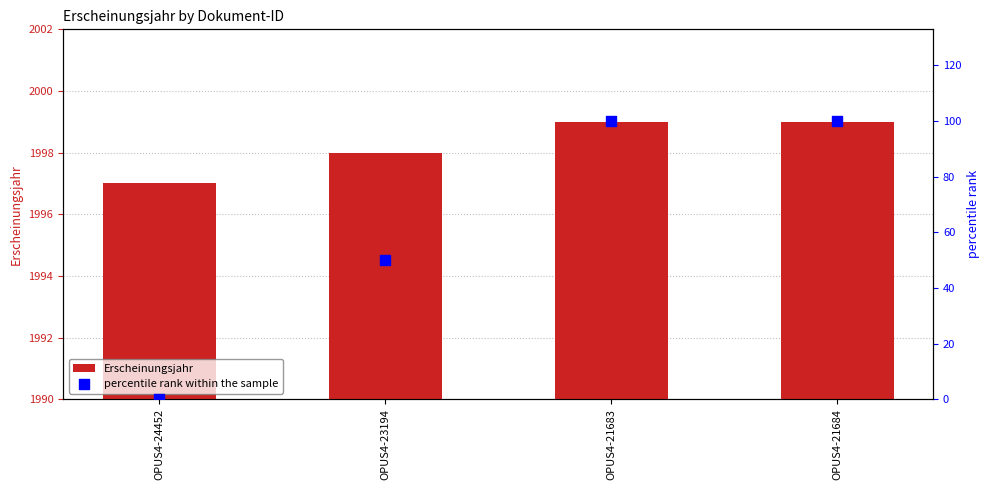

What are all the series names shown in the legend?

Erscheinungsjahr, percentile rank within the sample